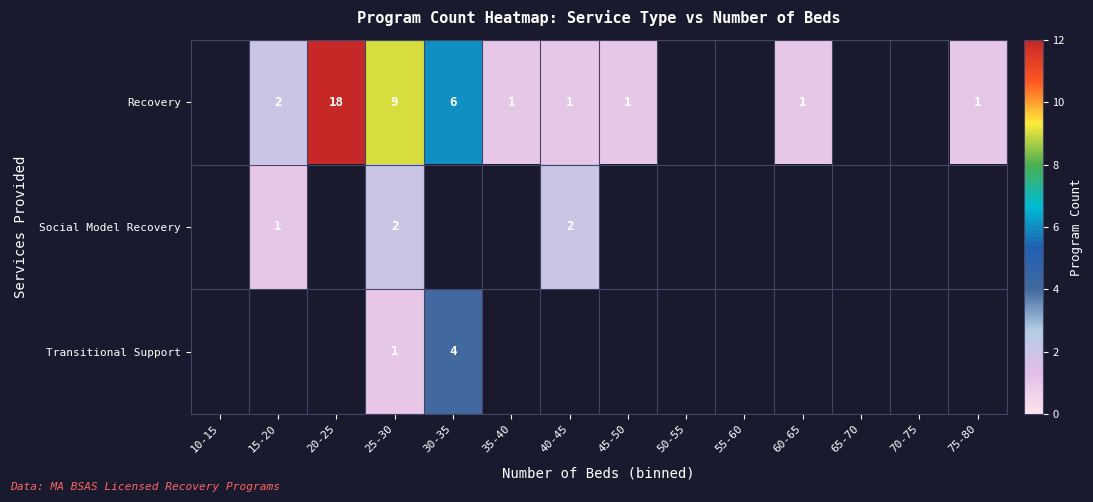

The value of Recovery at 25-30 is 9. True or false?

True